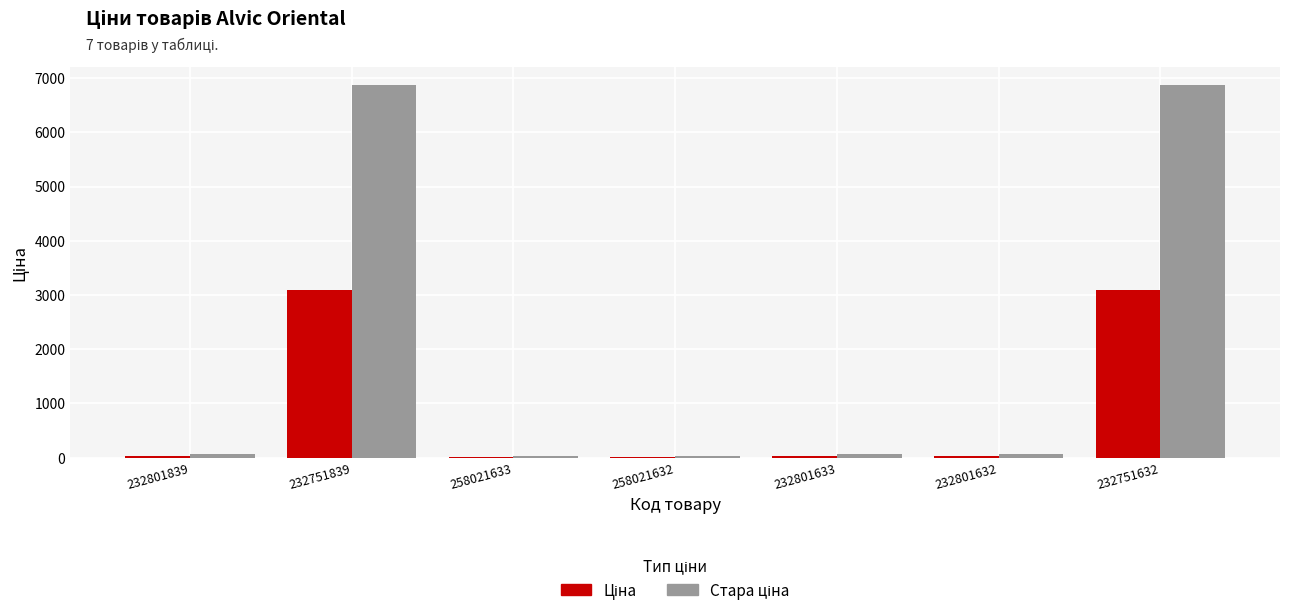

What is the greatest value displayed?

6869.4